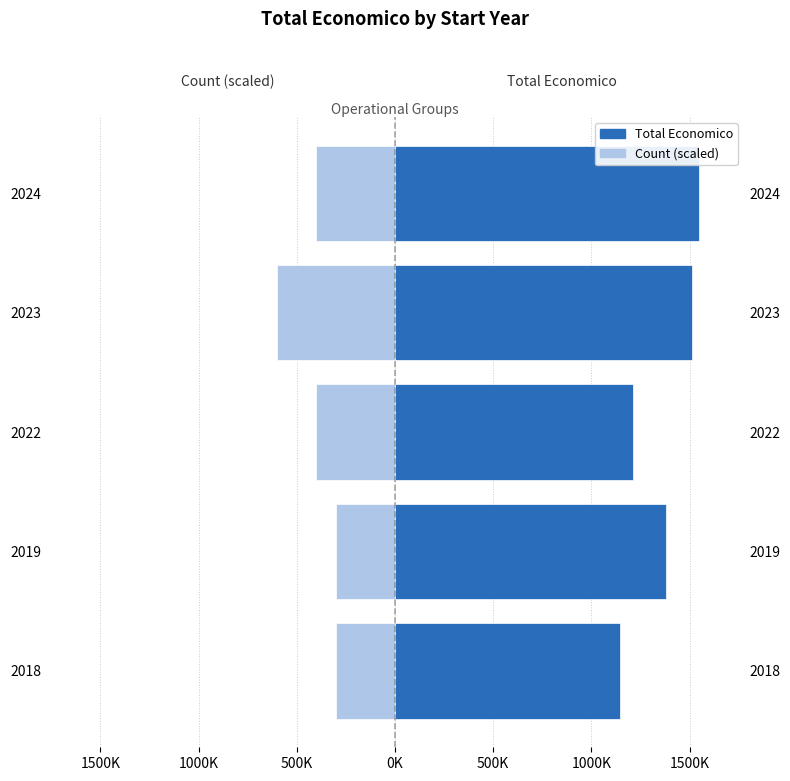

Which series has the largest total across all categories?

Total Economico